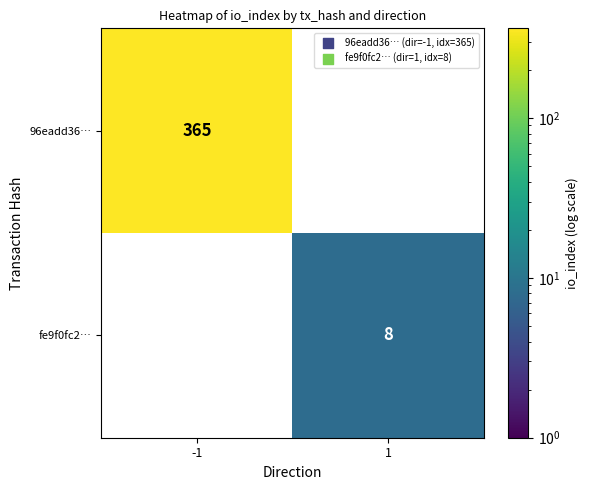

The value of 96eadd36… at -1 is 365. True or false?

True